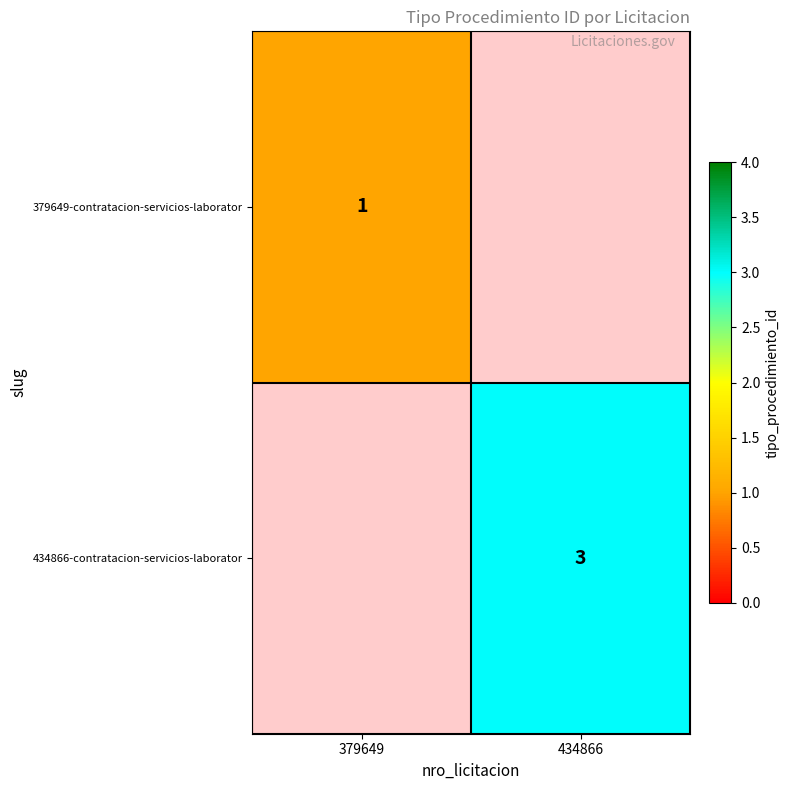

True or false: 434866-contratacion-servicios-laborator has a value of 3 at 434866.

True